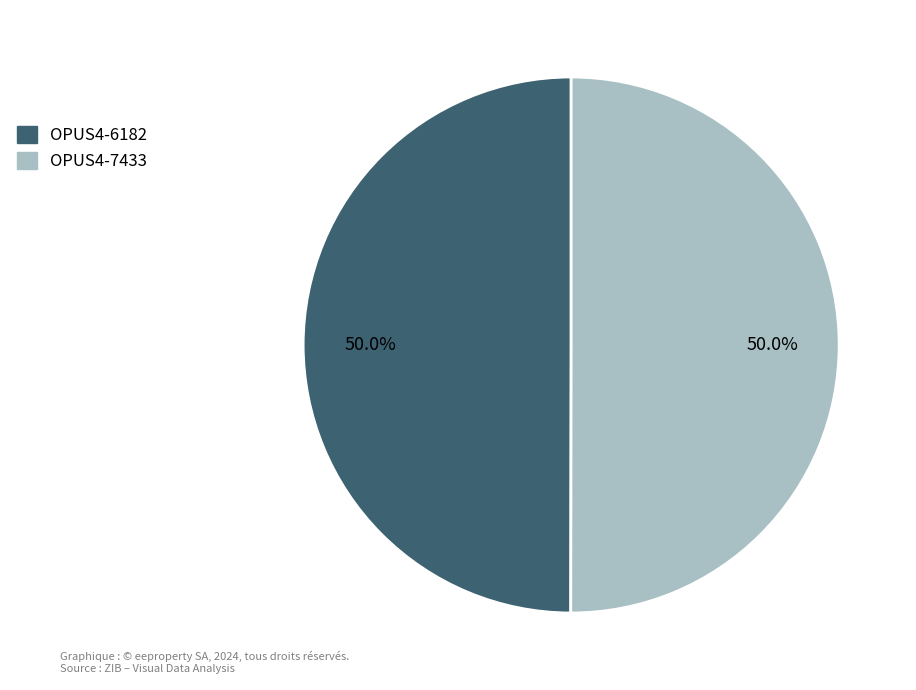

Approximately how many times larger is the value at OPUS4-6182 compared to OPUS4-7433?

1.0